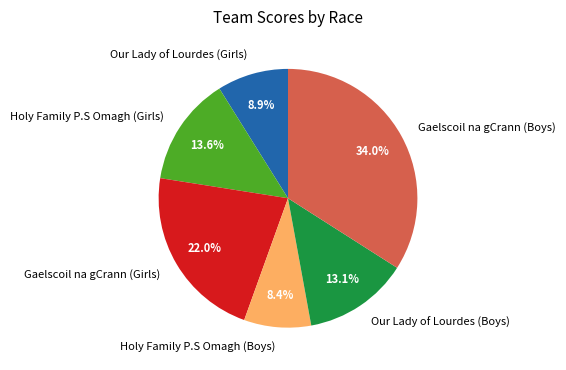

What percentage is NOT represented by Holy Family P.S Omagh (Boys)?

91.6%